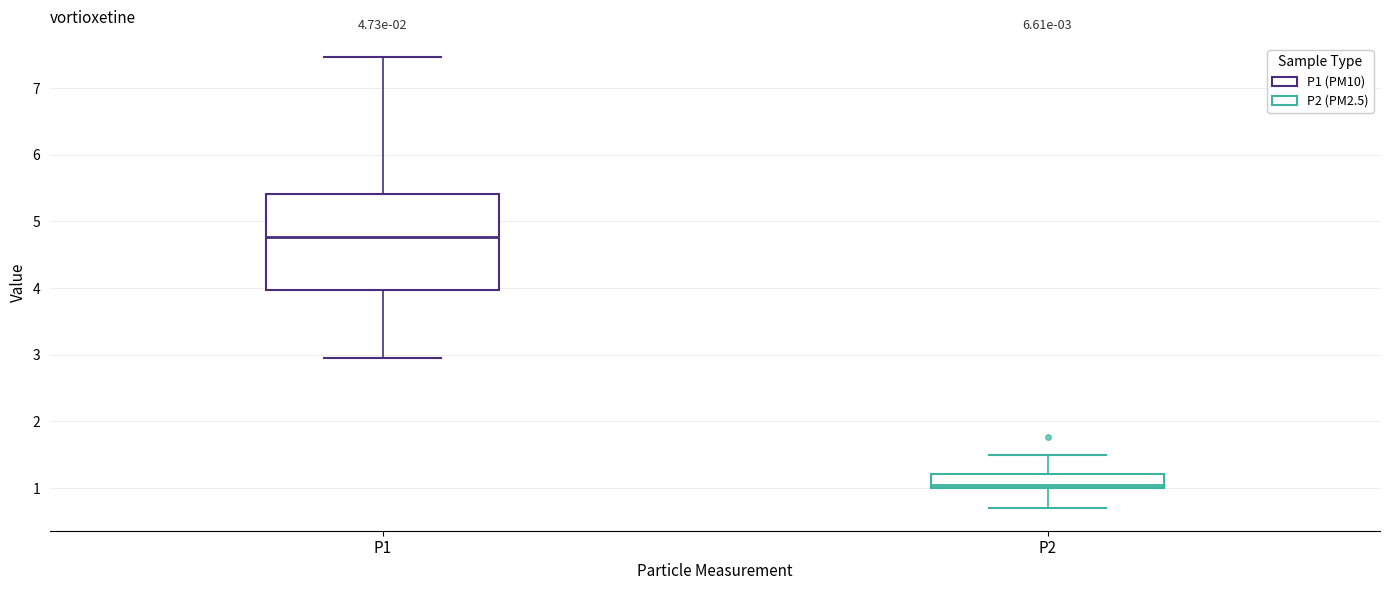

Comparing the boxes themselves (not the whiskers), which one is the tallest?

P1